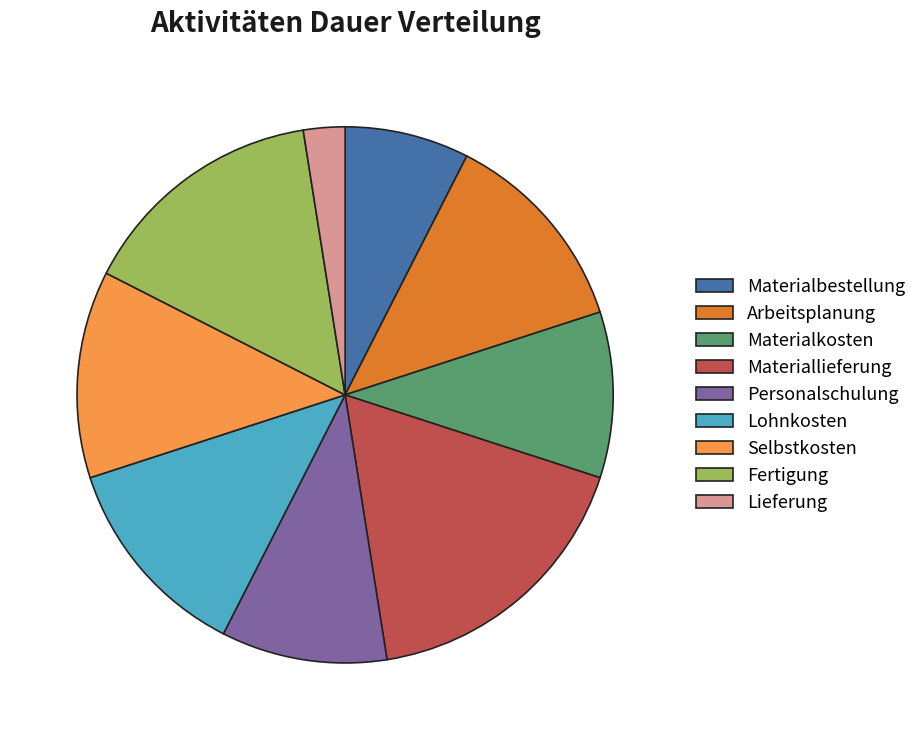

Does Arbeitsplanung account for over 50% of the chart?

No